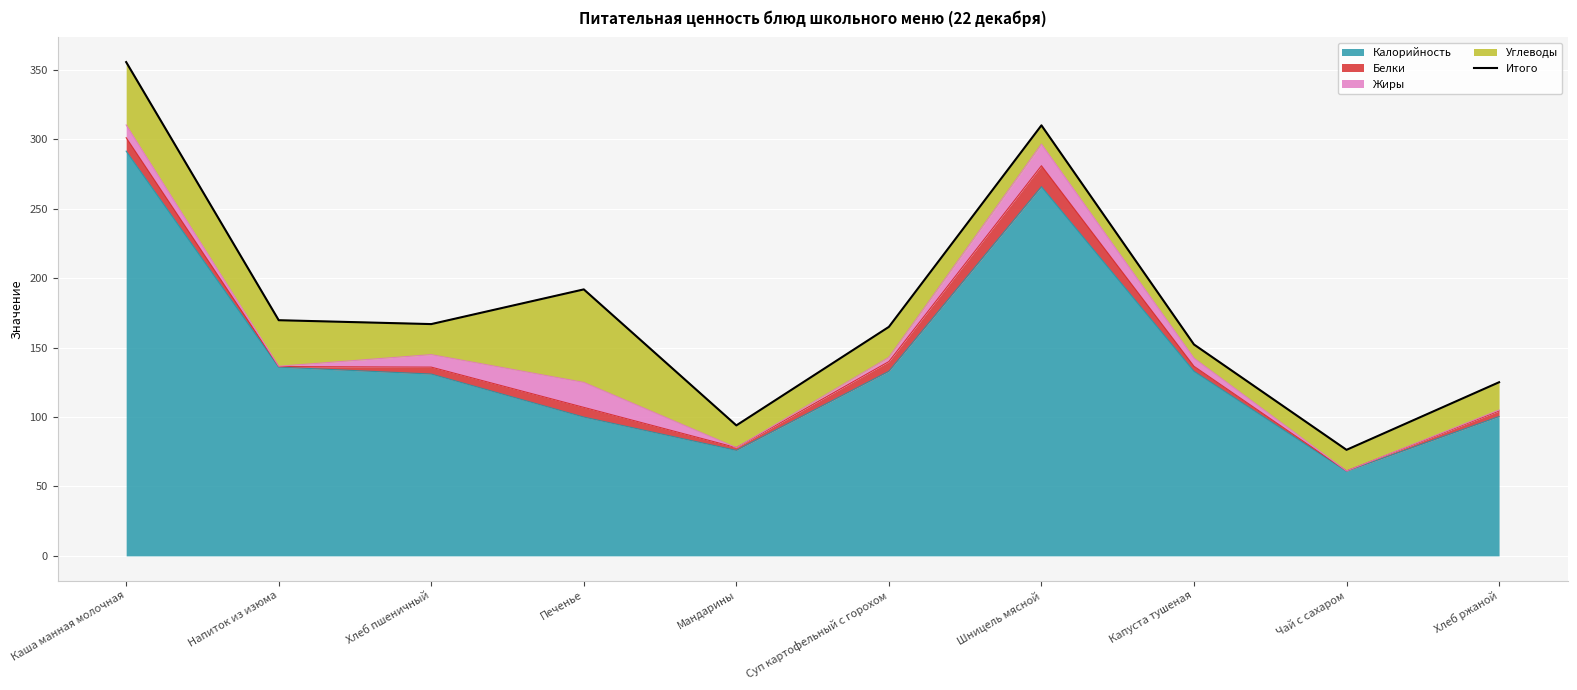

What position from the right is Хлеб пшеничный?

8